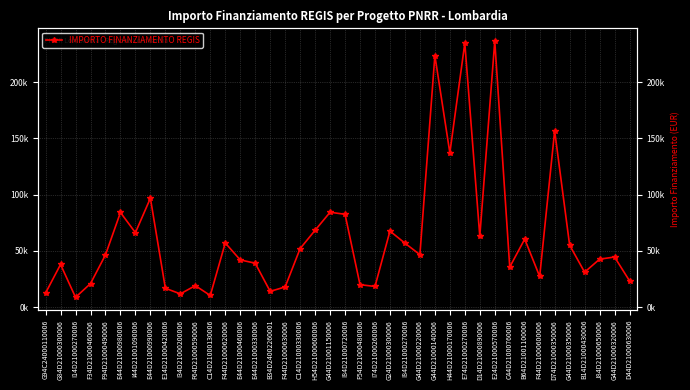

Between I14D21000270006 and G94C24000110006, which is larger?

G94C24000110006